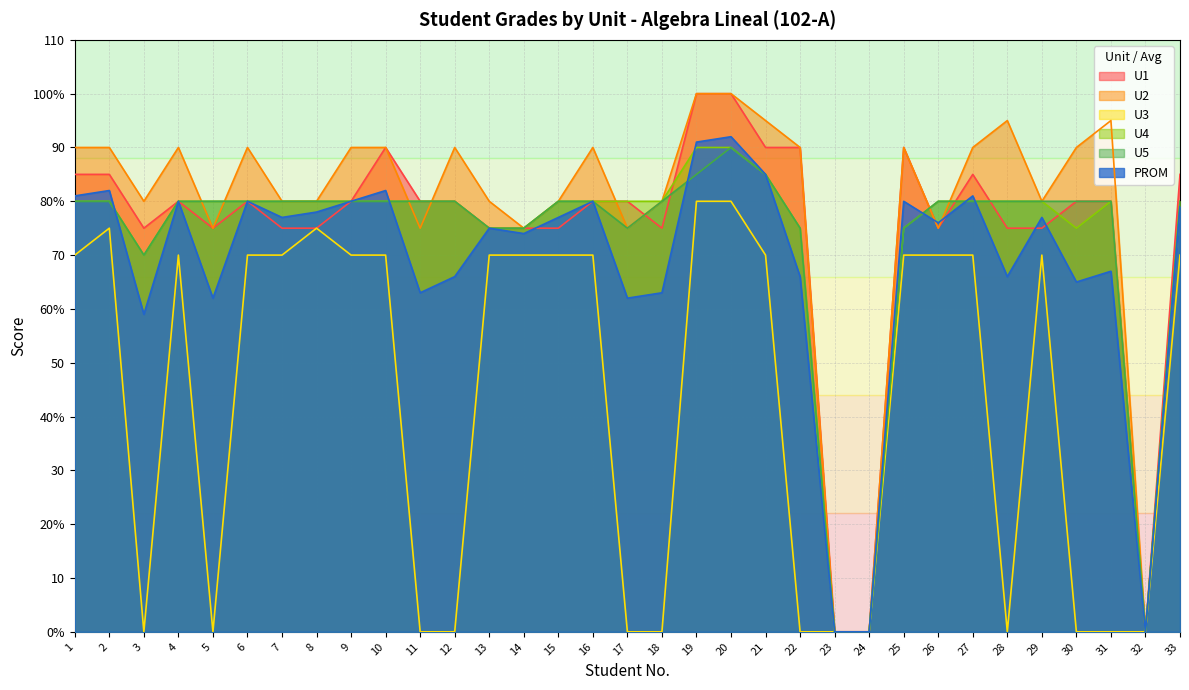

How many lines are shown in the chart?

6